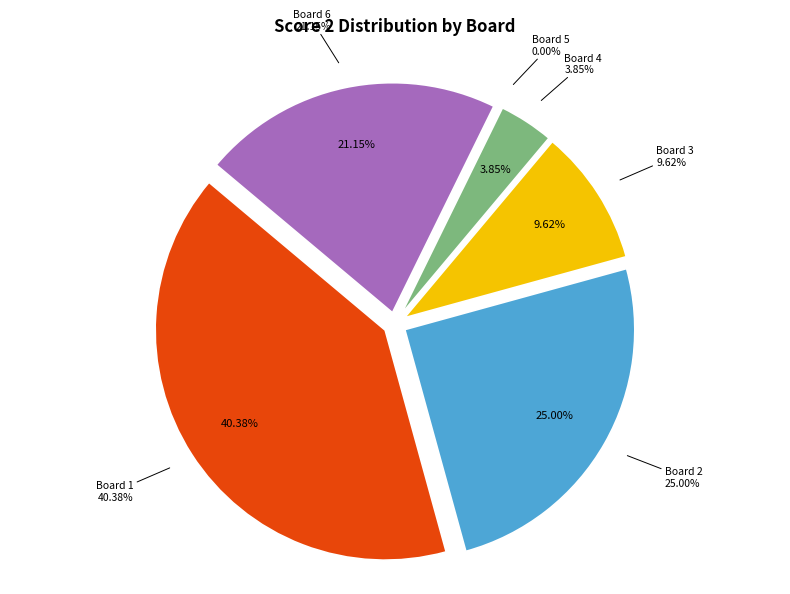

How many slices are in this pie chart?

6